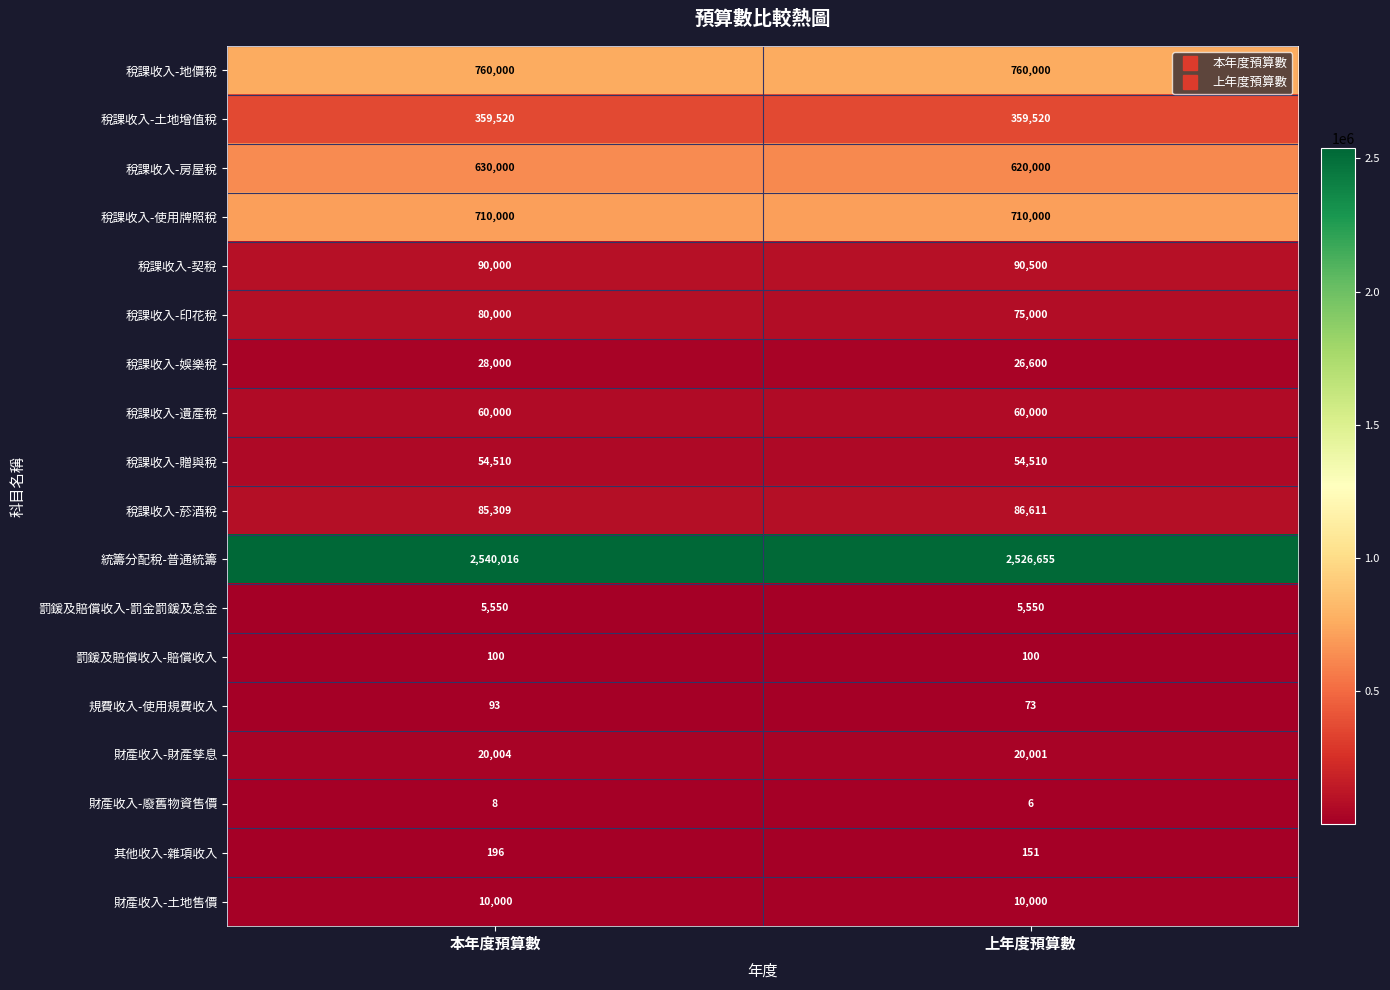

Count the number of categories in the chart.

2